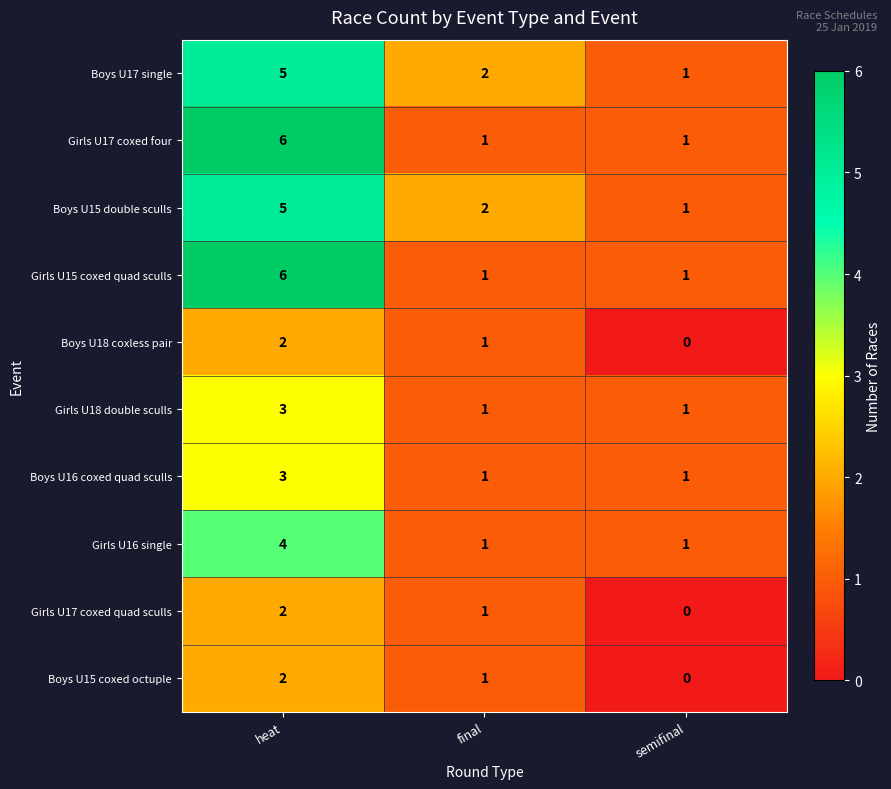

What is the difference between the highest and lowest values at heat?

4